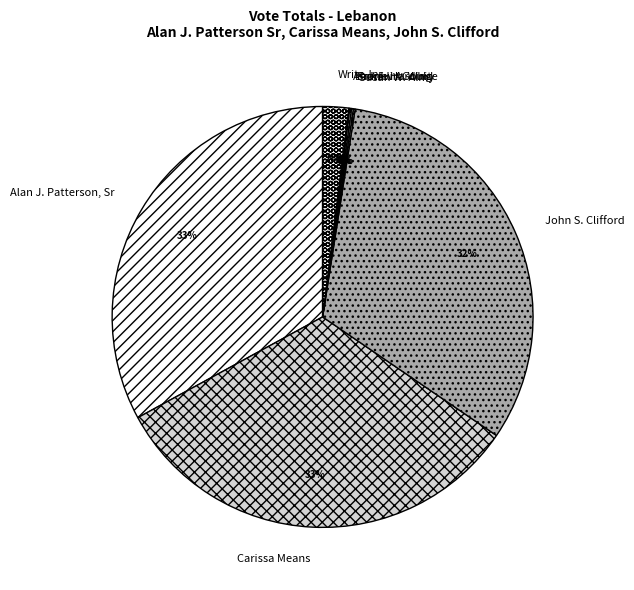

Does Alan J. Patterson, Sr represent more than half of the total?

No